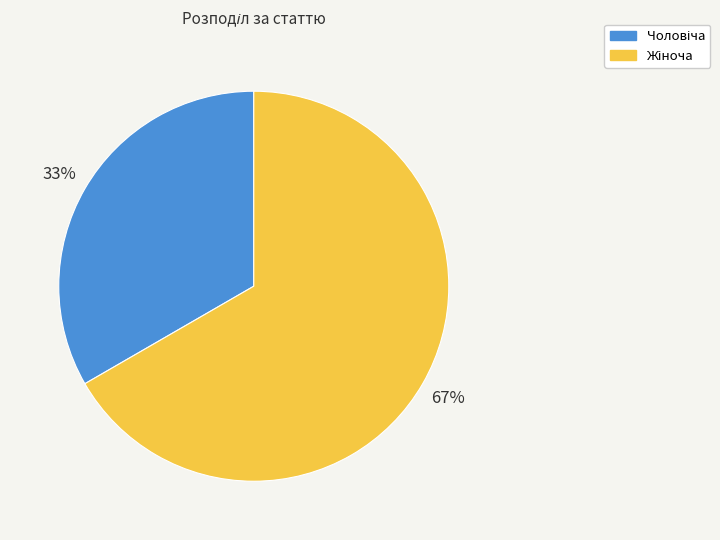

Is there any slice that represents more than half of the pie?

Yes